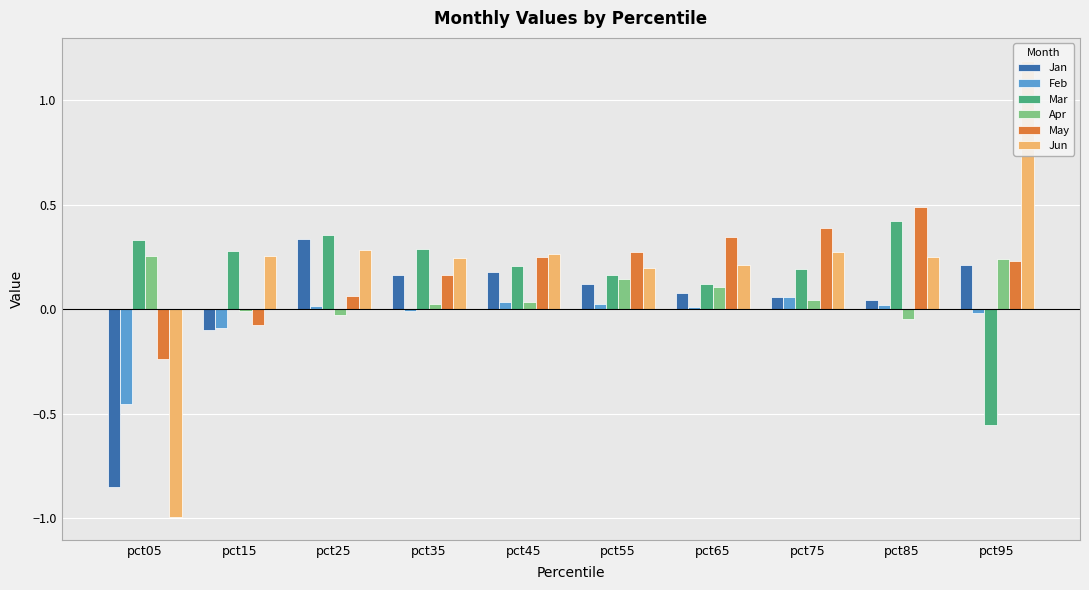

The value of May at pct95 is 0.1. True or false?

False